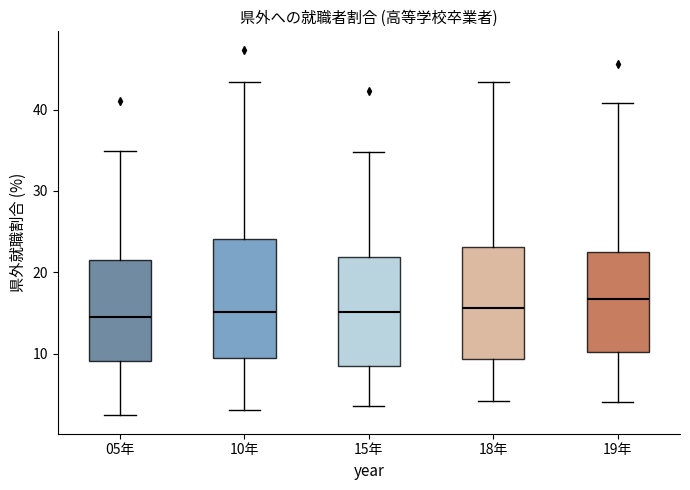

Reading left to right, transcribe this box plot: for each box, give where its median line is, the range the box spans, and where its two whiskers end, as read against the y-axis. The values are not printed on the chart, so give them approximately, as read against the axis.

05年: median 14, box 9 to 21, whiskers 2 to 35
10年: median 15, box 9 to 24, whiskers 3 to 43
15年: median 15, box 8 to 22, whiskers 4 to 35
18年: median 16, box 9 to 23, whiskers 4 to 43
19年: median 17, box 10 to 22, whiskers 4 to 41